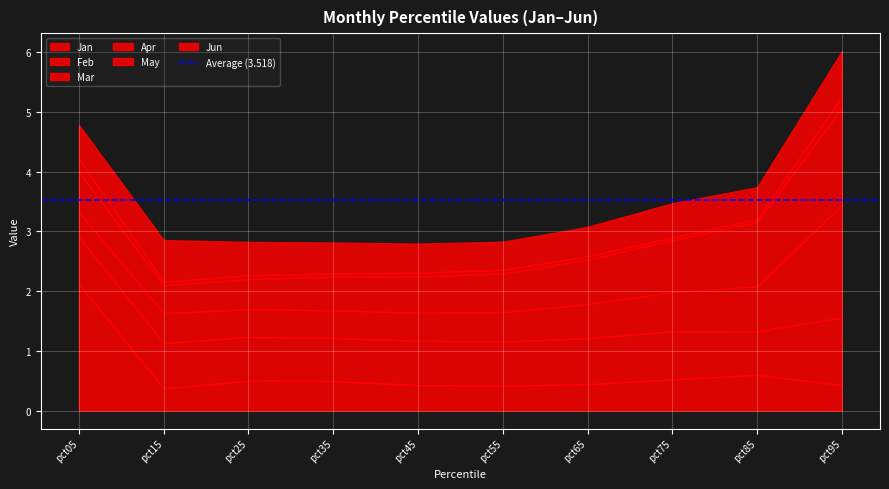

Does the chart display data point markers on the line(s)?

No